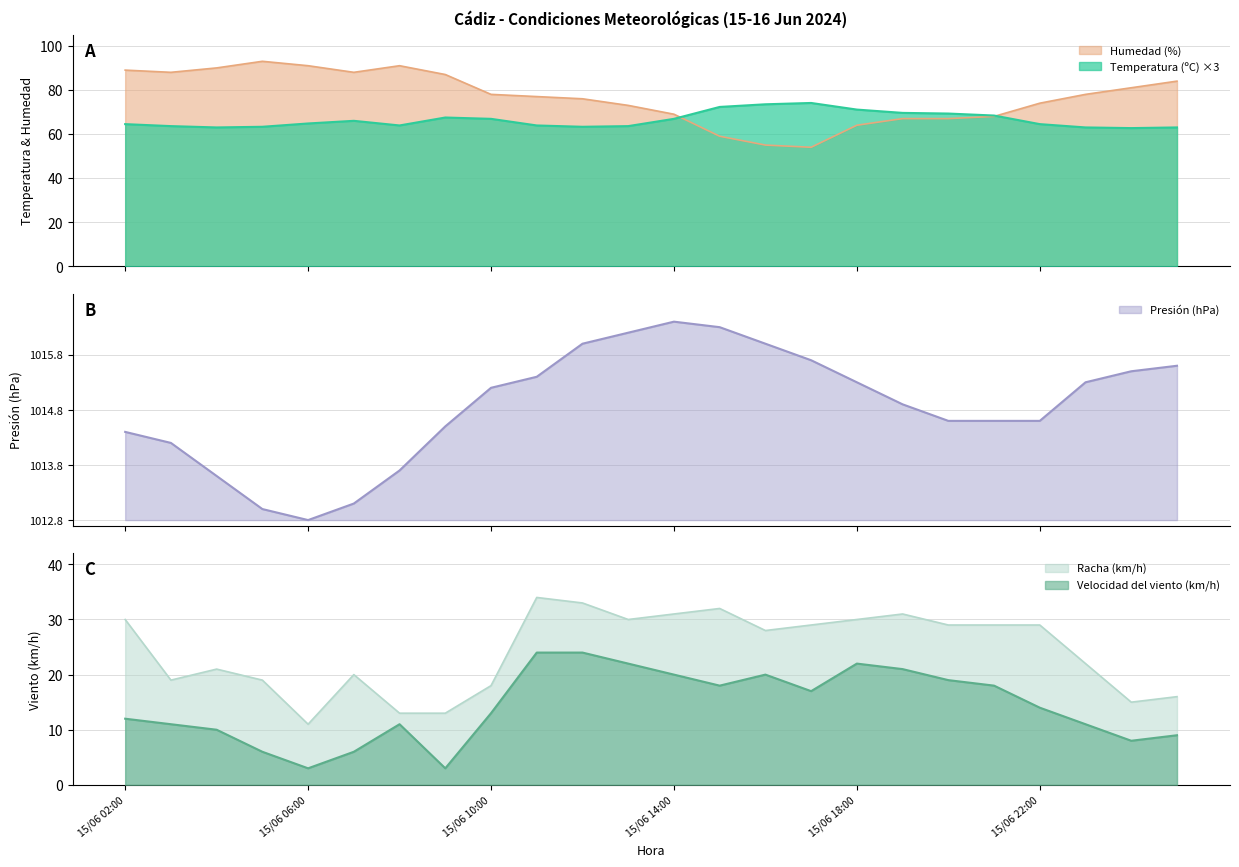

True or false: Humedad (%) has more than 2 points higher than both neighbors.

False